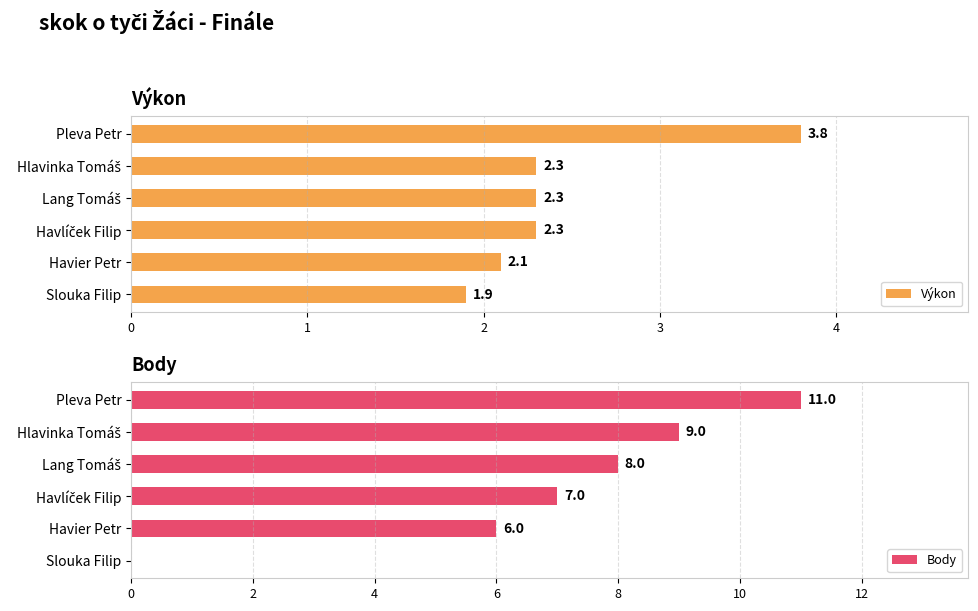

What are all the series names shown in the legend?

Výkon, Body